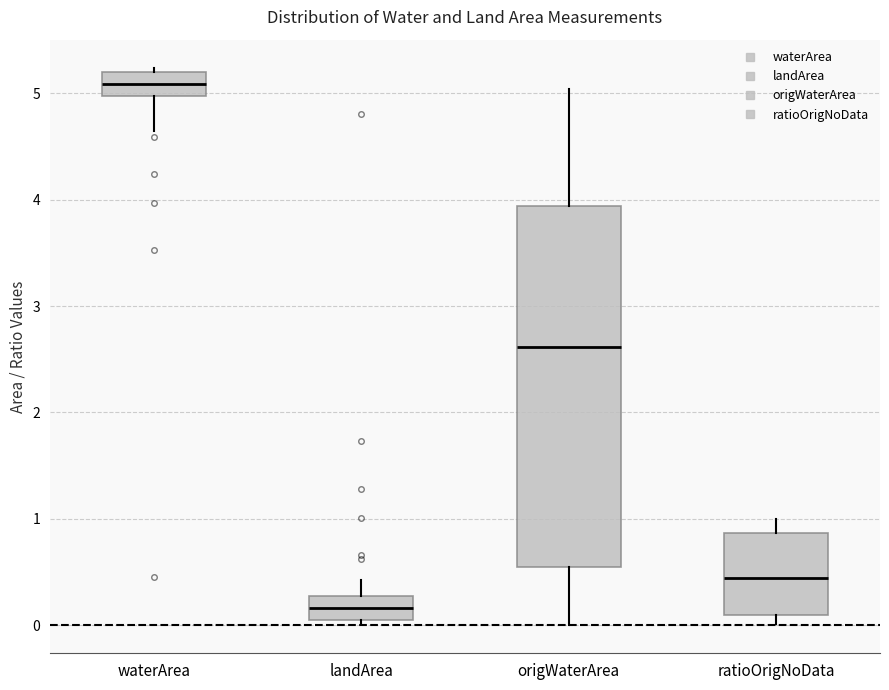

Which box is the tallest, from its lower edge to its upper edge?

origWaterArea